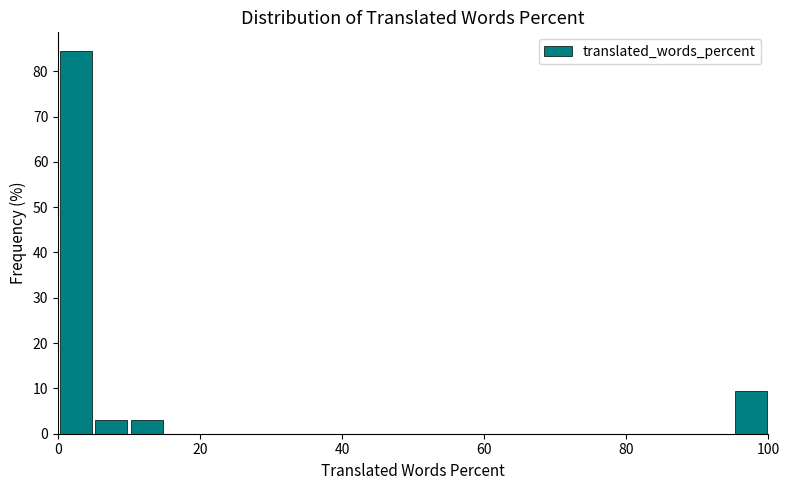

Read against the x-axis, roughly where is the centre of the tallest bar?

2